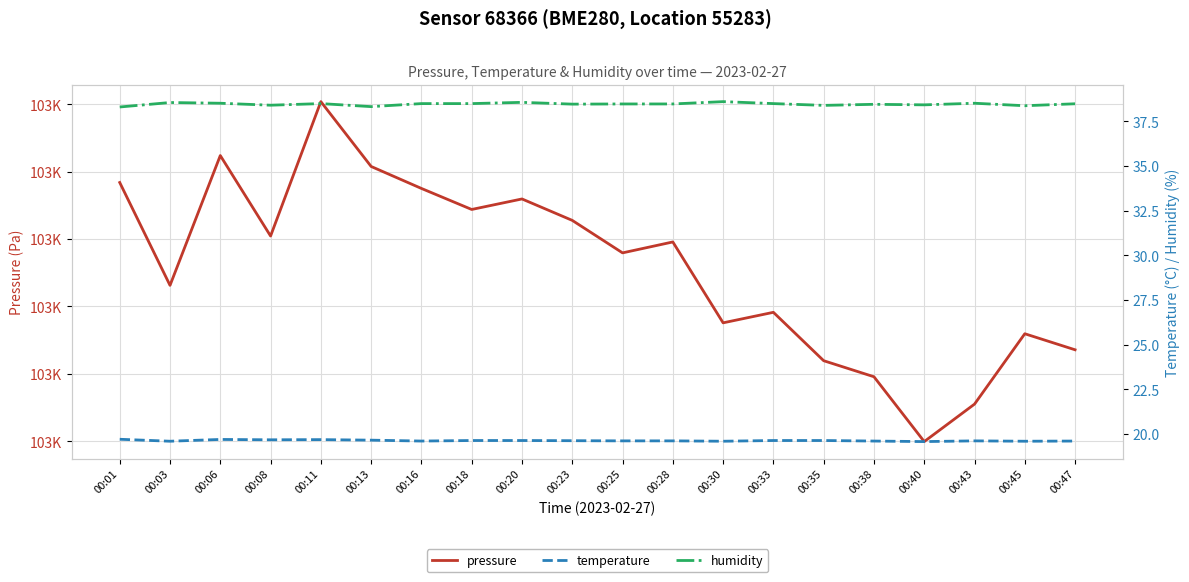

How many categories are shown in the chart?

20